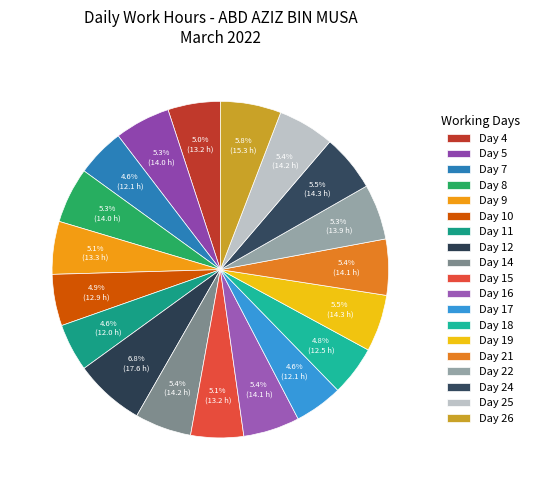

What is the largest slice in the pie chart?

Day 12